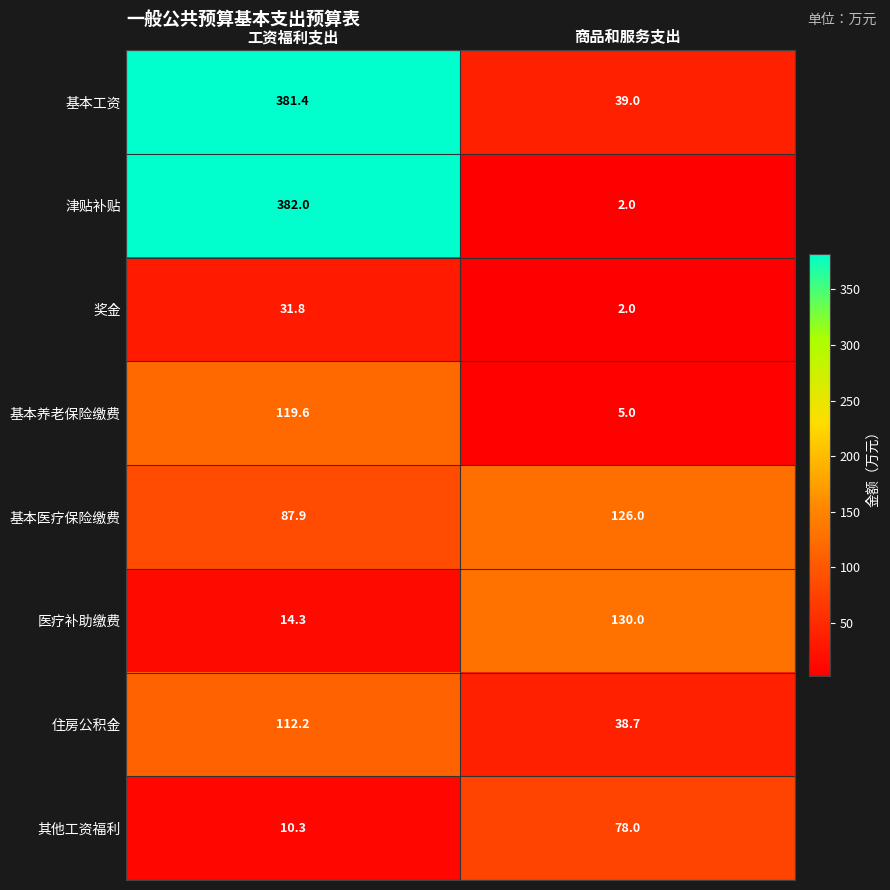

List the series in order of their peak value, lowest first.

奖金, 其他工资福利, 住房公积金, 基本养老保险缴费, 基本医疗保险缴费, 医疗补助缴费, 基本工资, 津贴补贴